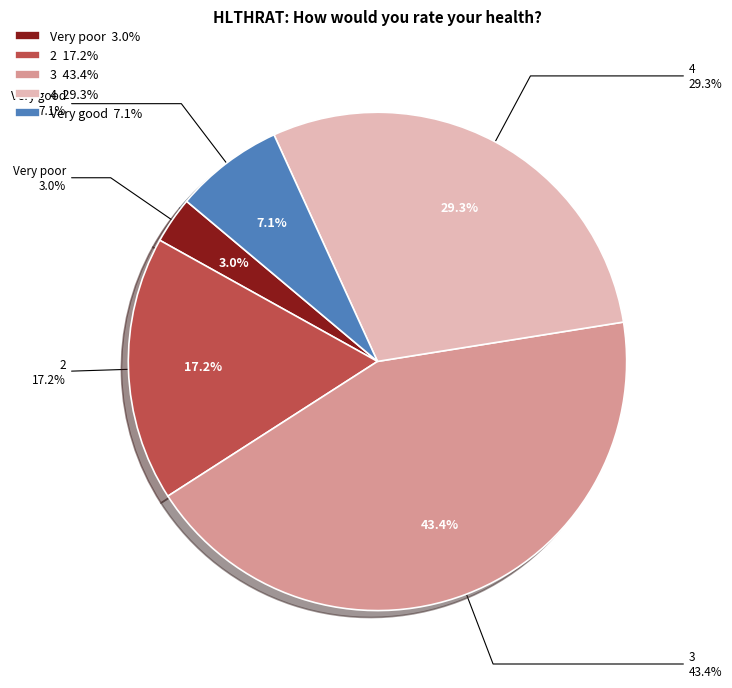

To the nearest percent, what is the combined percentage of Very good and 4?

36%